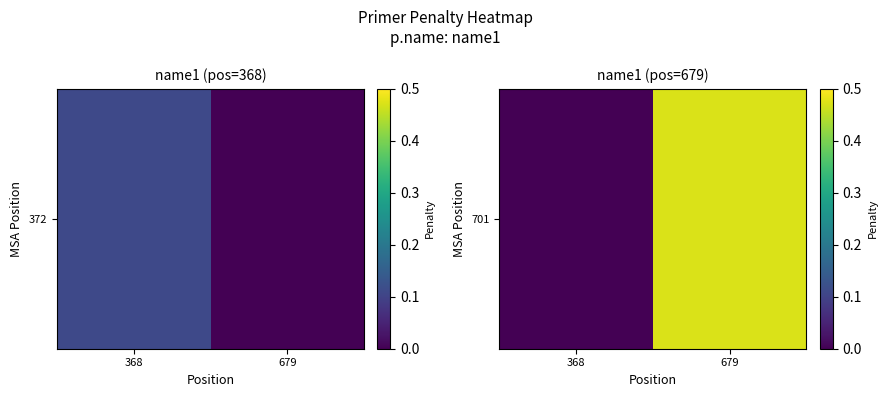

True or false: the data shows 0.0 at 368.

True